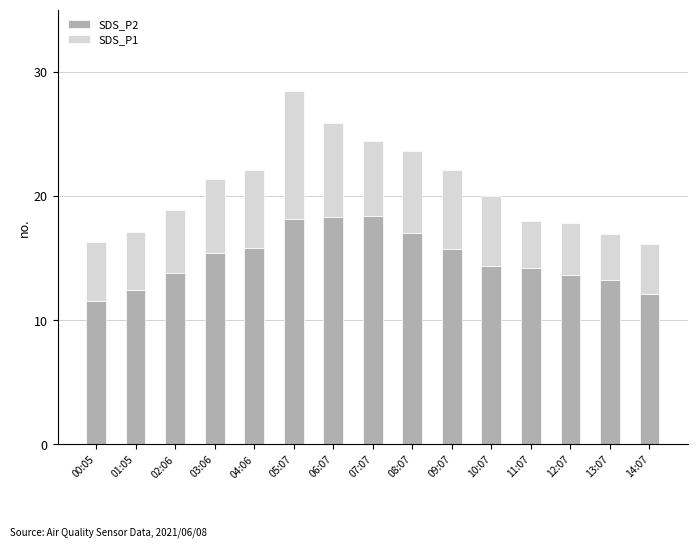

What is the difference between the maximum and second lowest values in the SDS_P2 series?

6.2